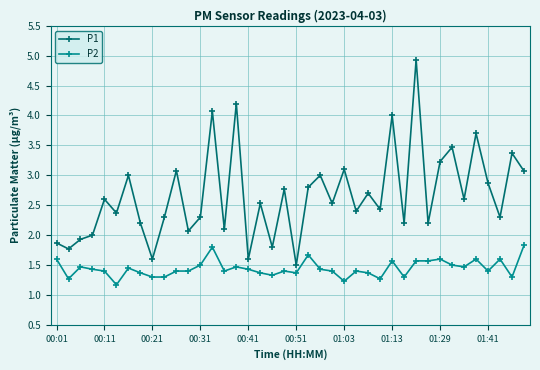

What is the difference between the maximum and minimum values in the P2 series?

0.7